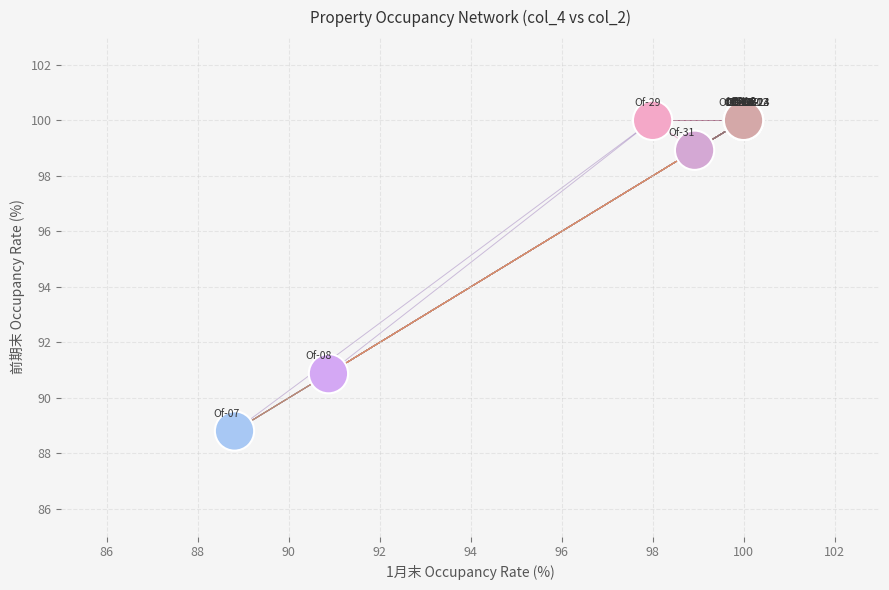

What Y value in the scatter plot is closest to 94?

90.9